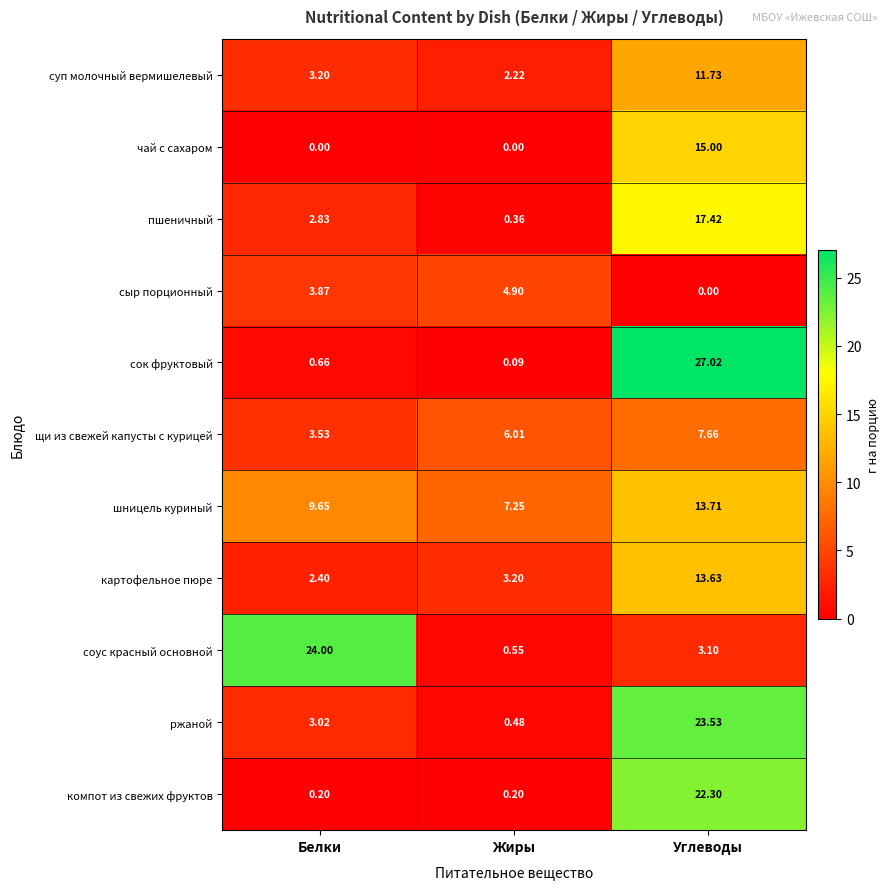

Count the number of categories in the chart.

3